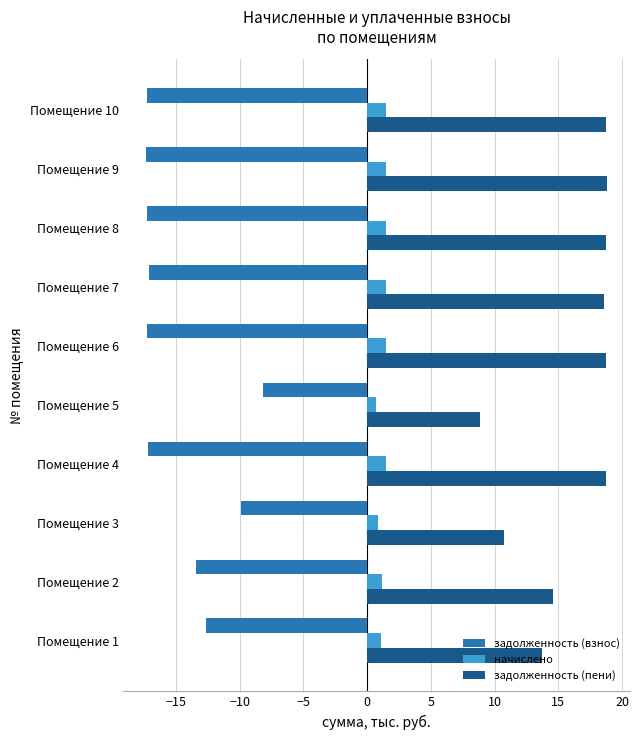

How many начислено values are between 1 and 2?

8